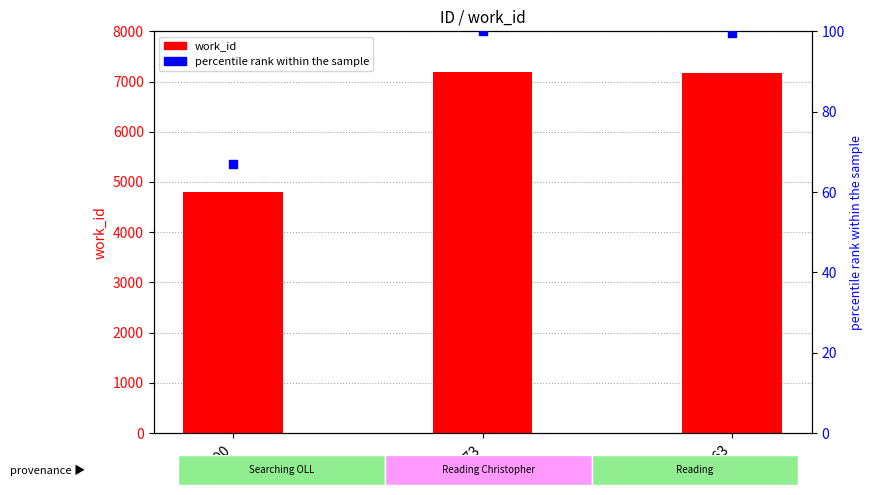

Which series has the largest total across all categories?

work_id